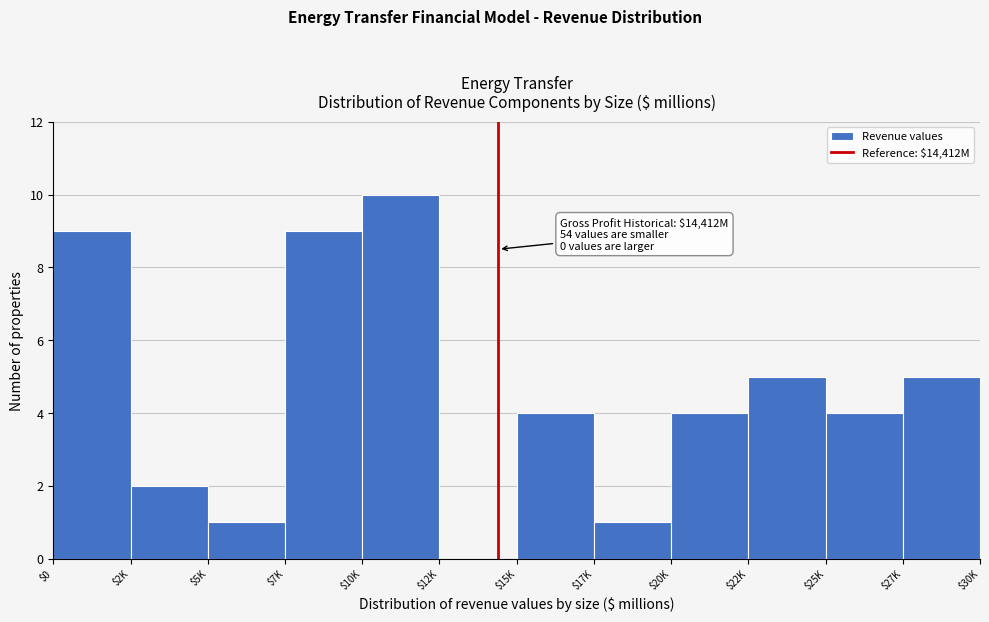

What is the sum of all values?

54